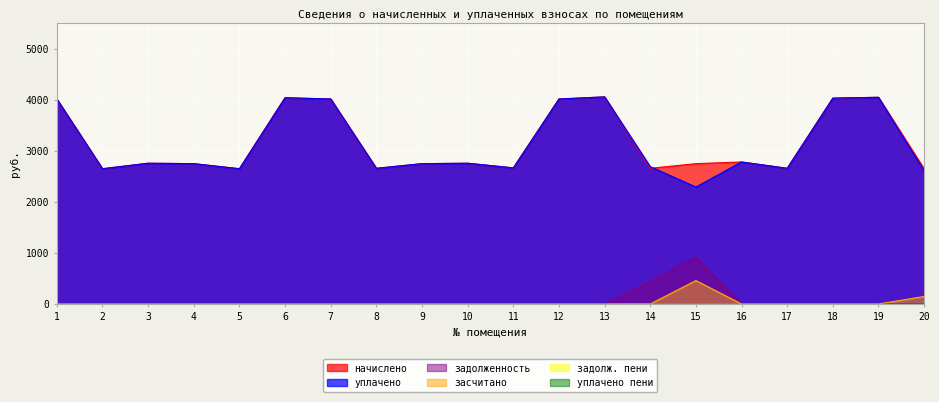

What is the total value across all series at 6?

8081.3